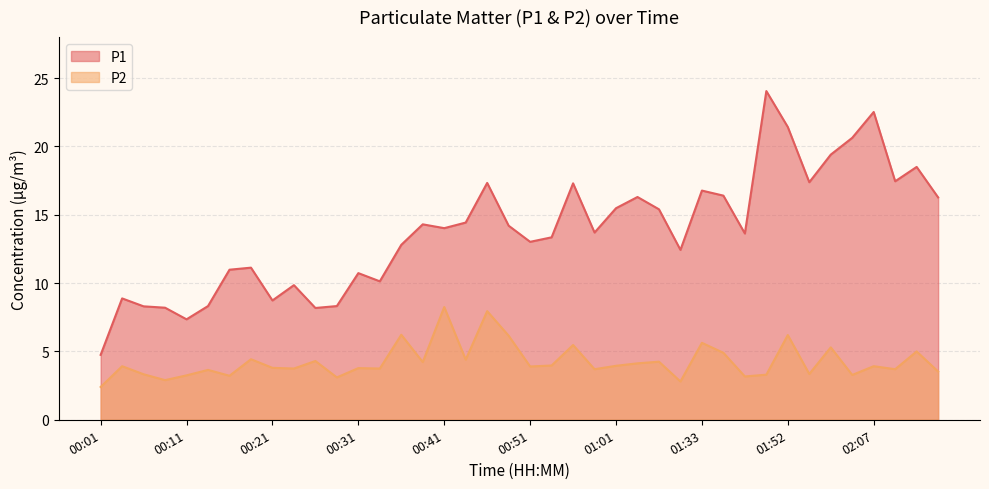

True or false: P2 and P1 cross at least once.

False